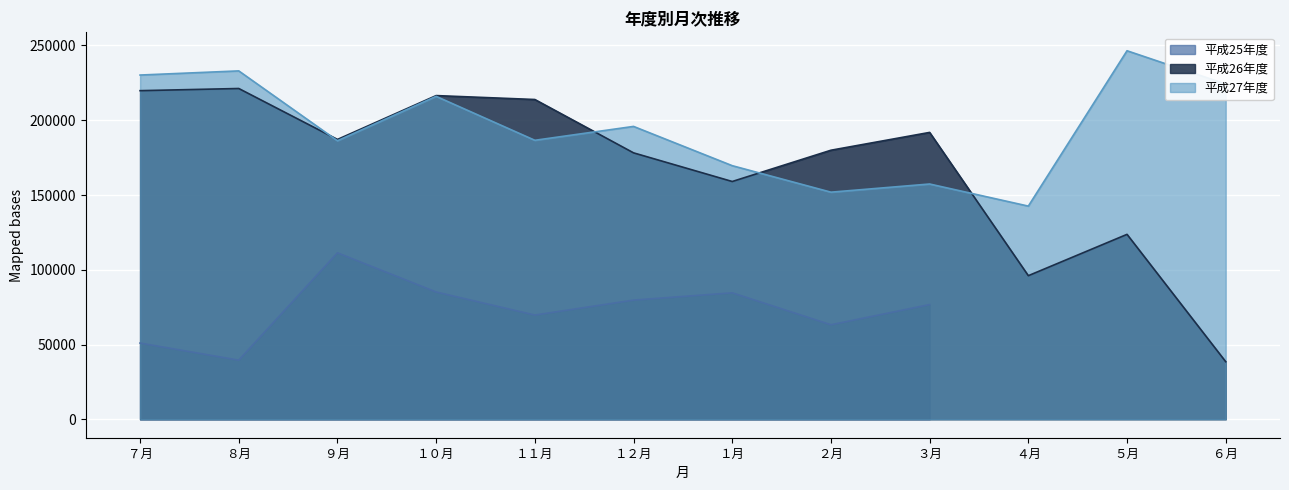

How many data points in 平成27年度 are less than 195880?

6